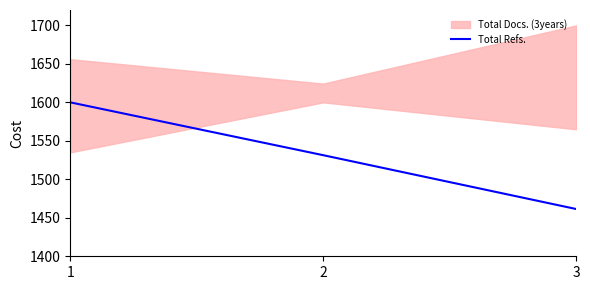

What is the value of the 1st point from the left?

1600.0